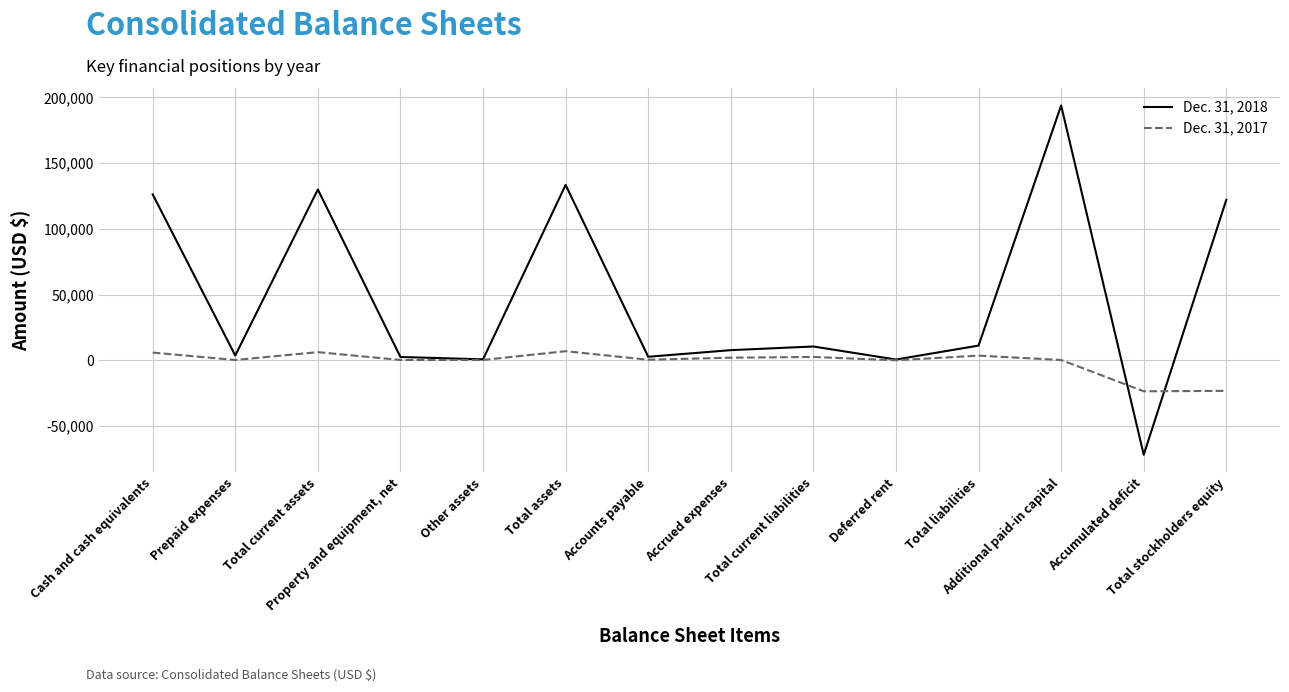

Which series has the largest total across all categories?

Dec. 31, 2018